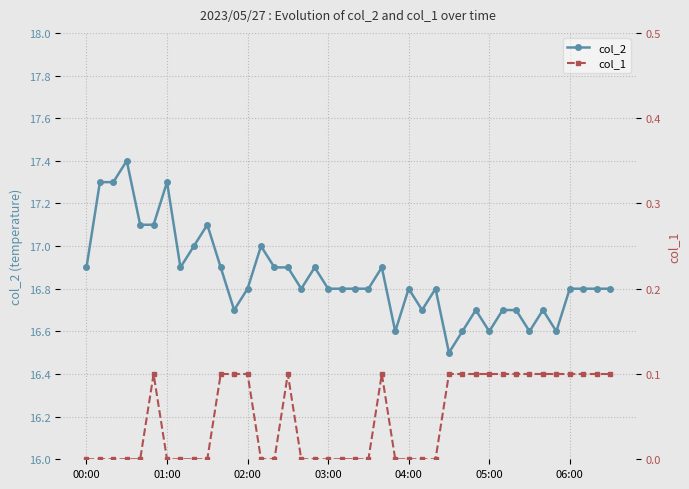

What is the total value across all series at 33?

16.7